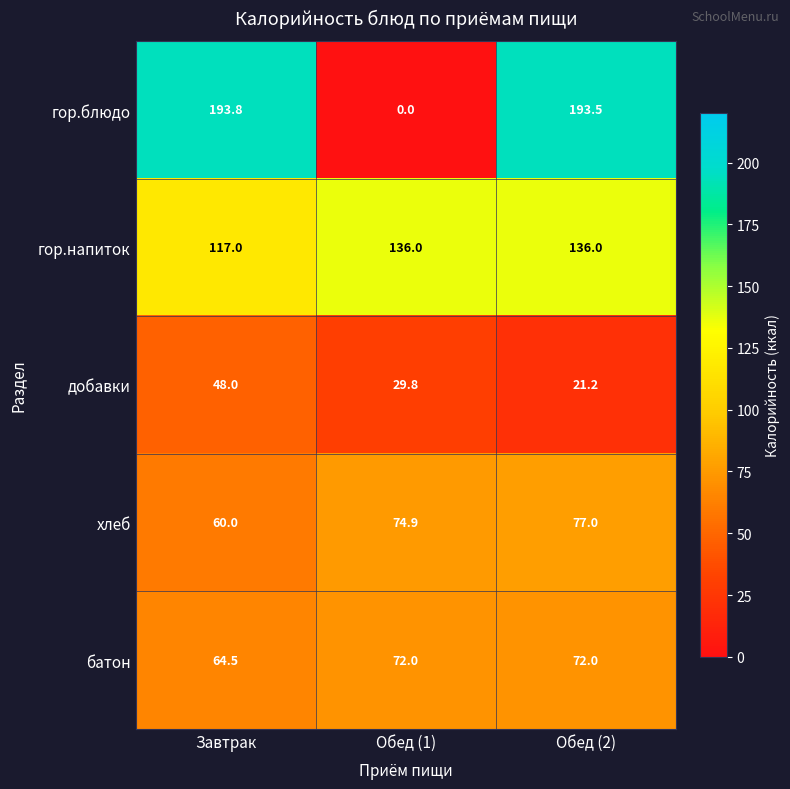

Rank the series by their maximum value, from highest to lowest.

гор.блюдо, гор.напиток, хлеб, батон, добавки